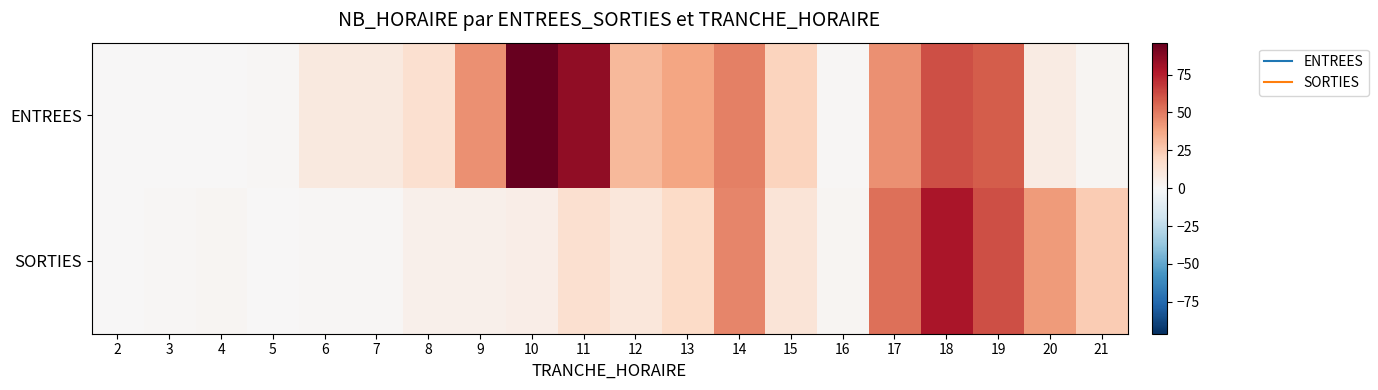

Rank the series by their maximum value, from lowest to highest.

SORTIES, ENTREES